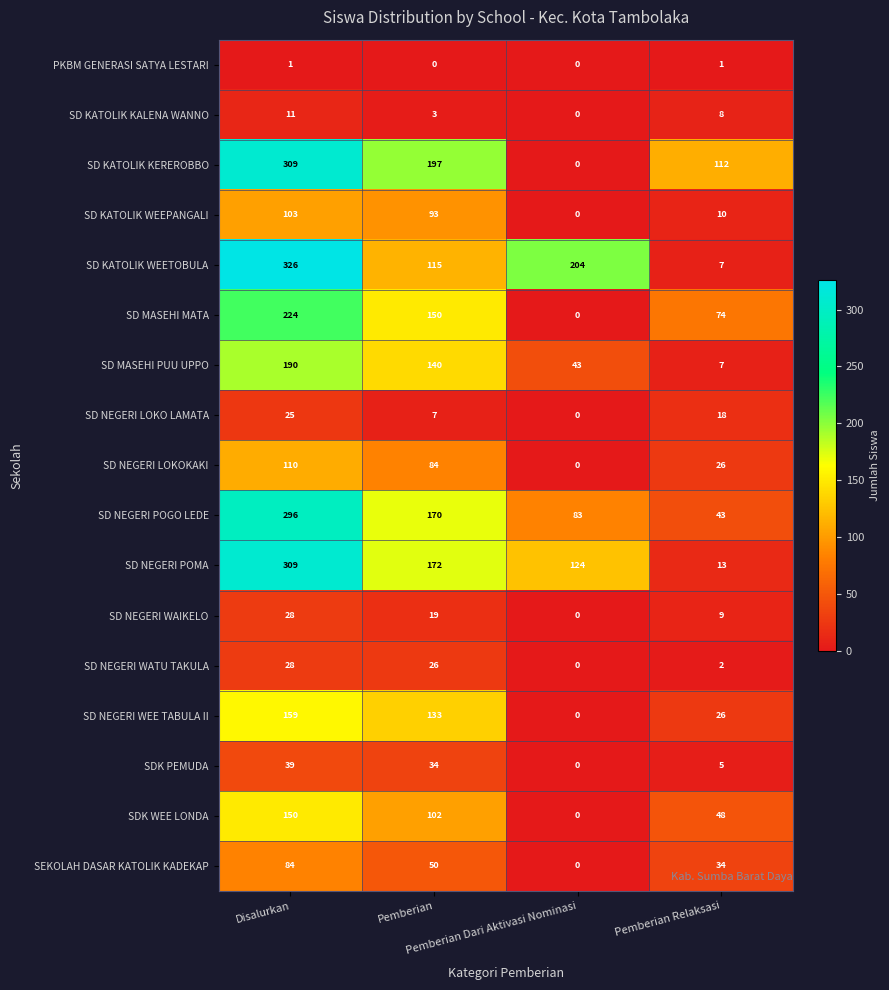

Which series has the largest range (max minus min)?

SD KATOLIK WEETOBULA